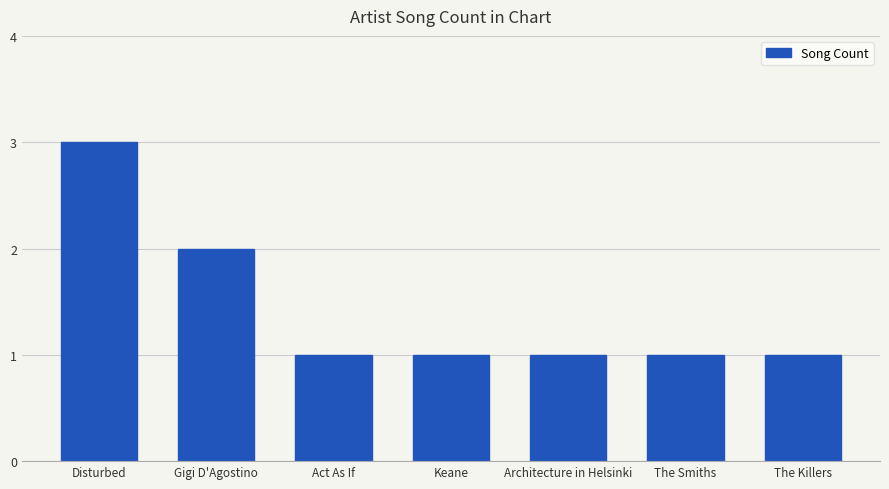

Are the bars horizontal?

No